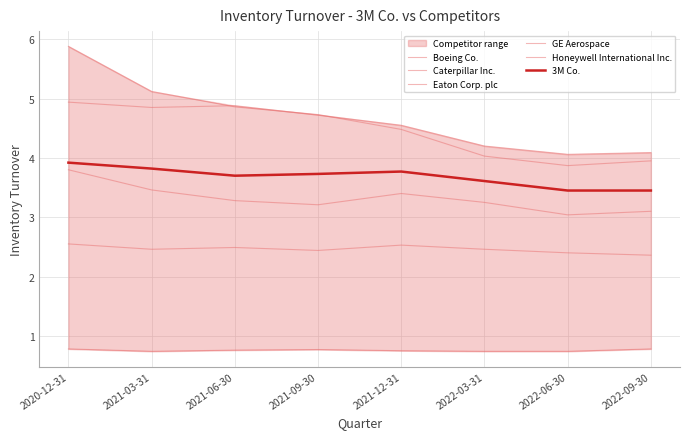

What position from the right is 2020-12-31?

8